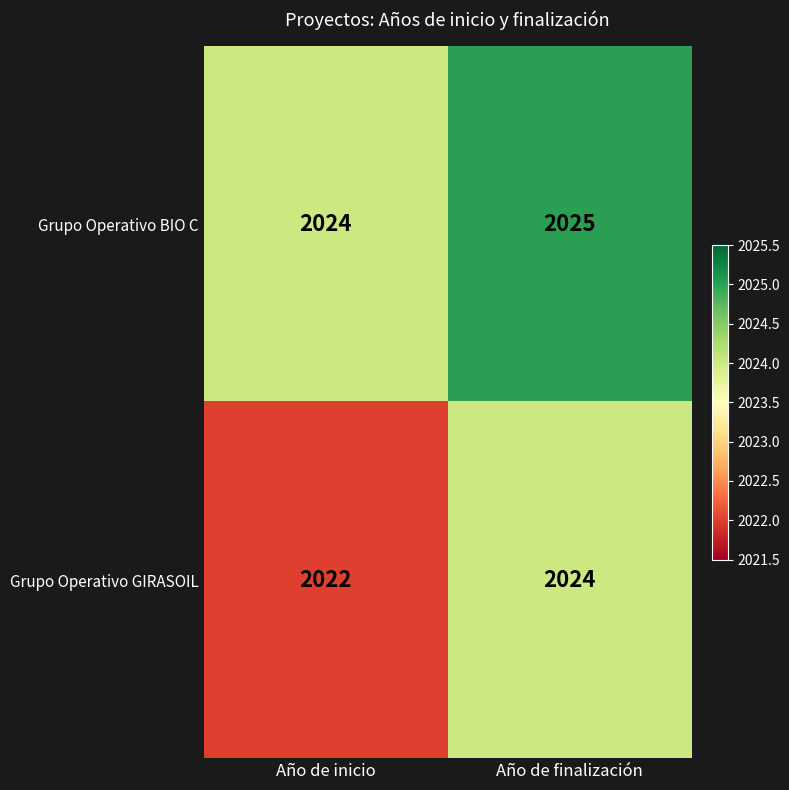

Which category has the lowest value in the Grupo Operativo GIRASOIL series?

Año de inicio